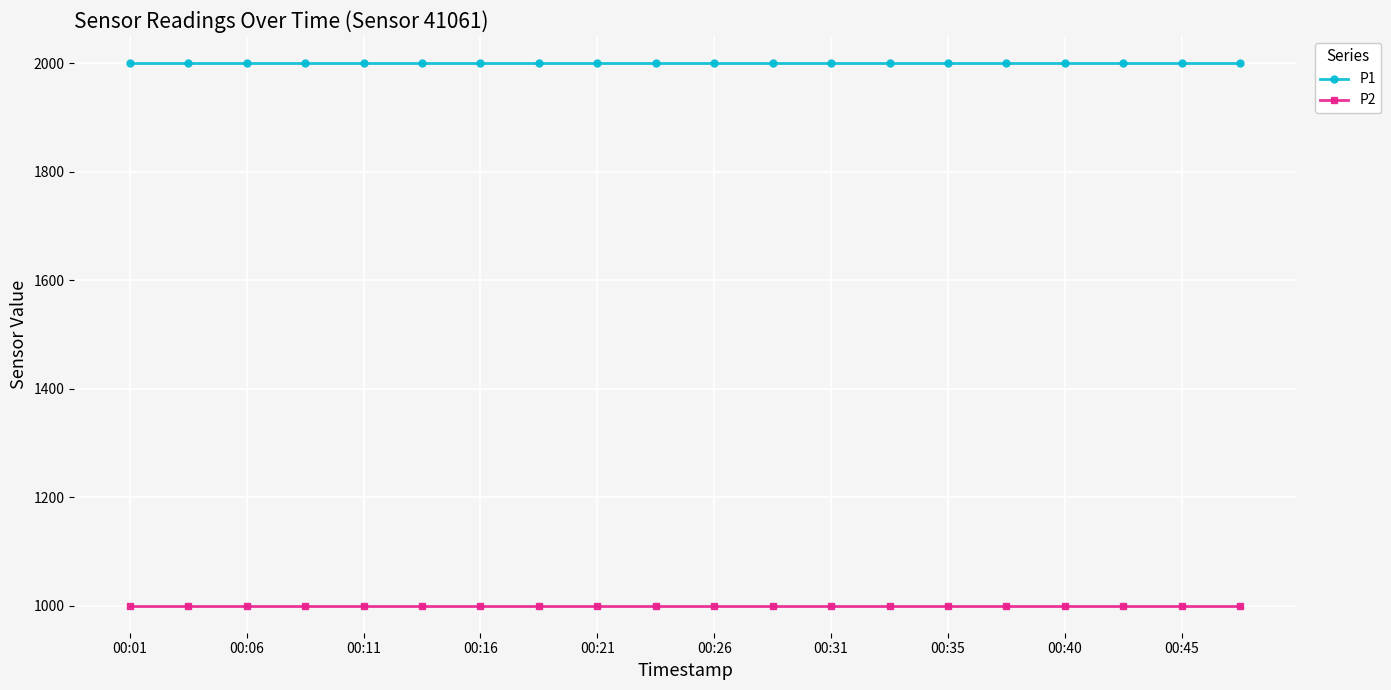

What is the sum of all P2 values?

19998.0